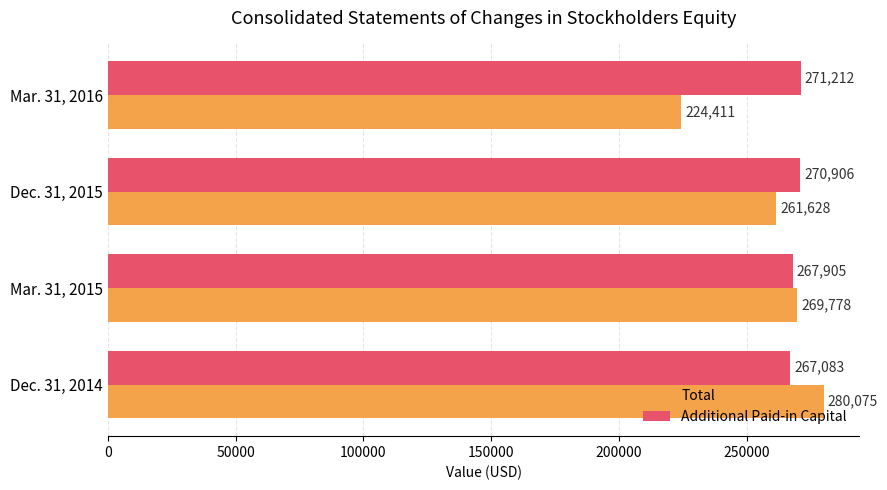

What is the difference between the second highest and second lowest values in the Total series?

8150